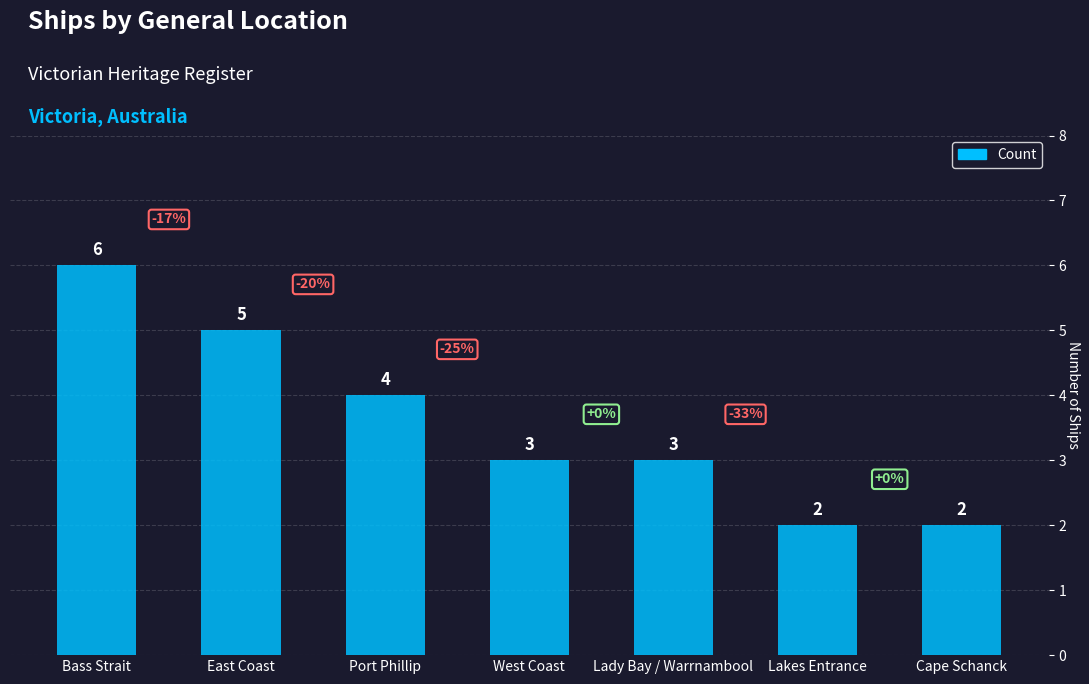

Which label corresponds to the largest value in the chart?

Bass Strait